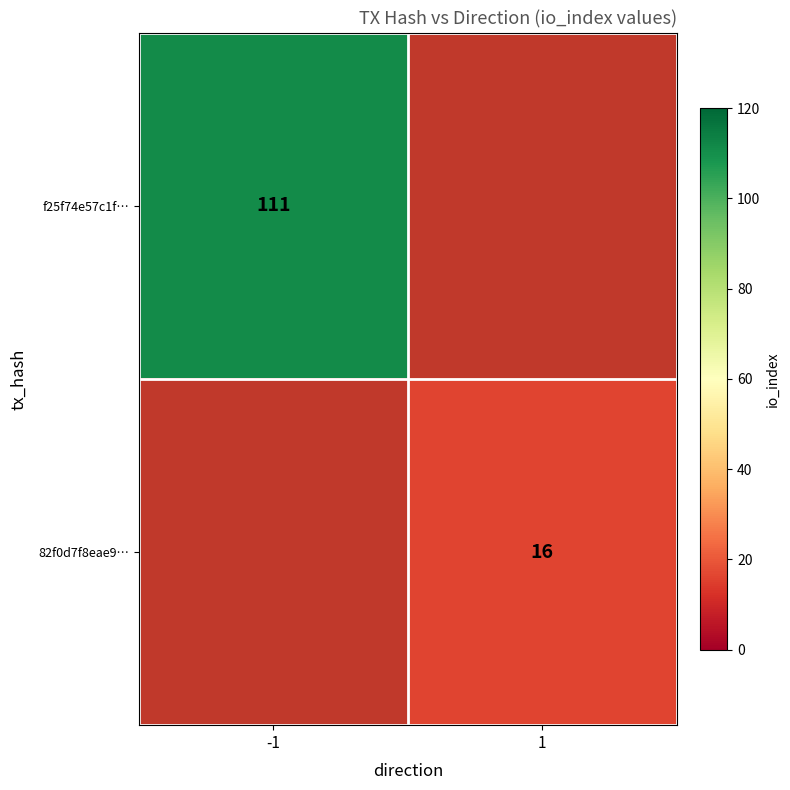

Is it true that f25f74e57c1f… equals 161 at -1?

False